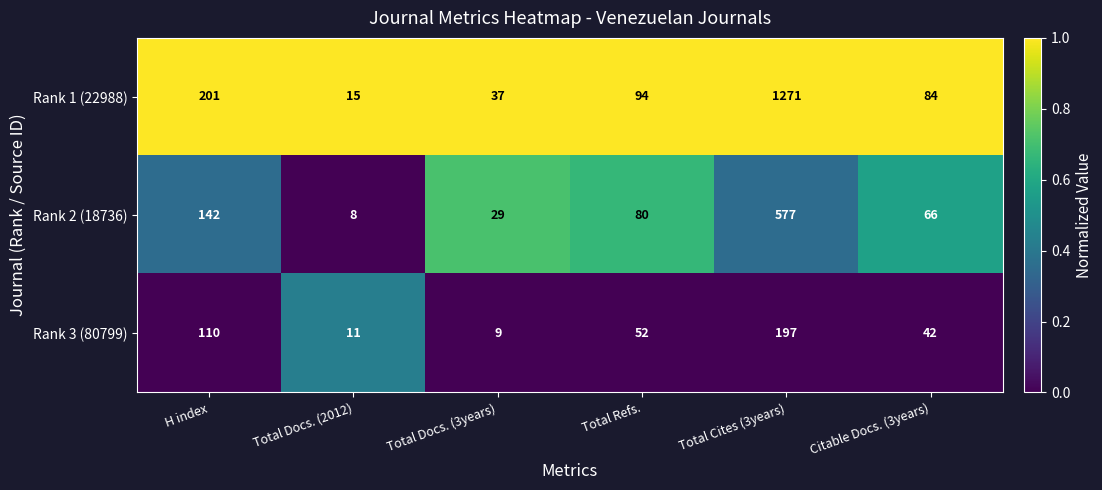

Rank the series by their maximum value, from highest to lowest.

Rank 1 (22988), Rank 2 (18736), Rank 3 (80799)